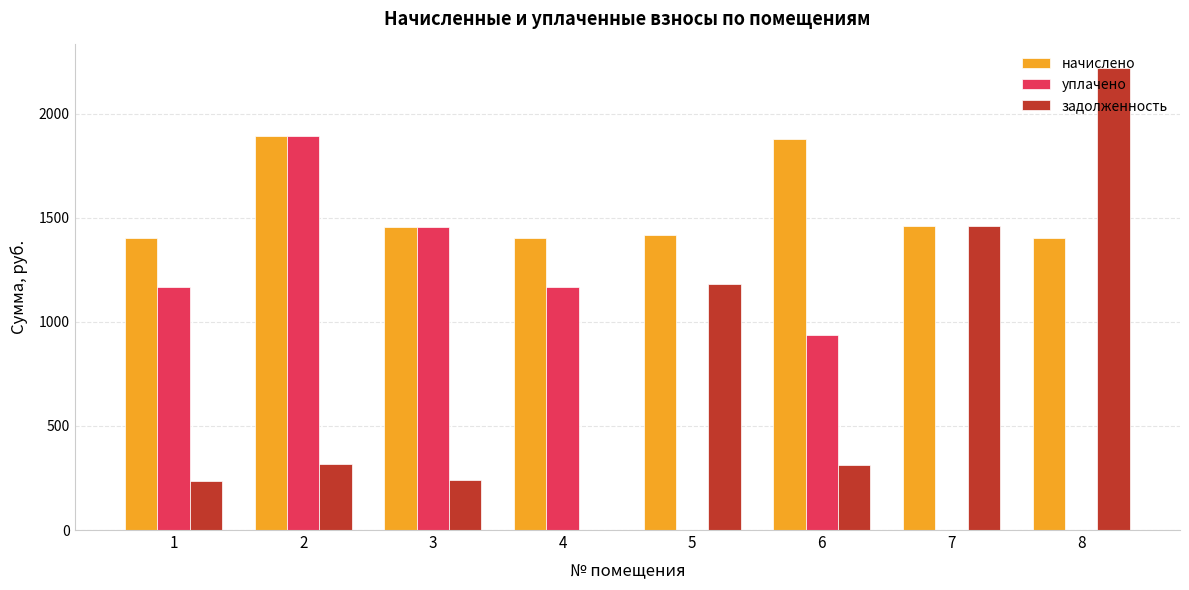

Which series has the largest total across all categories?

начислено